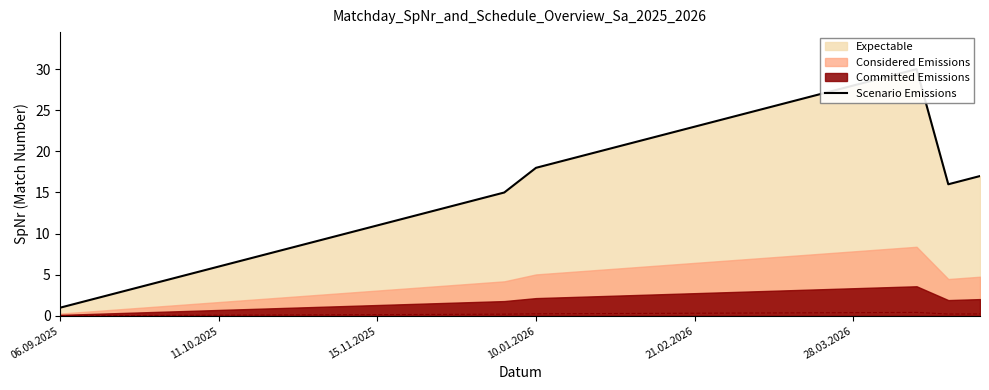

Which has a higher value, 12 or 20?

20